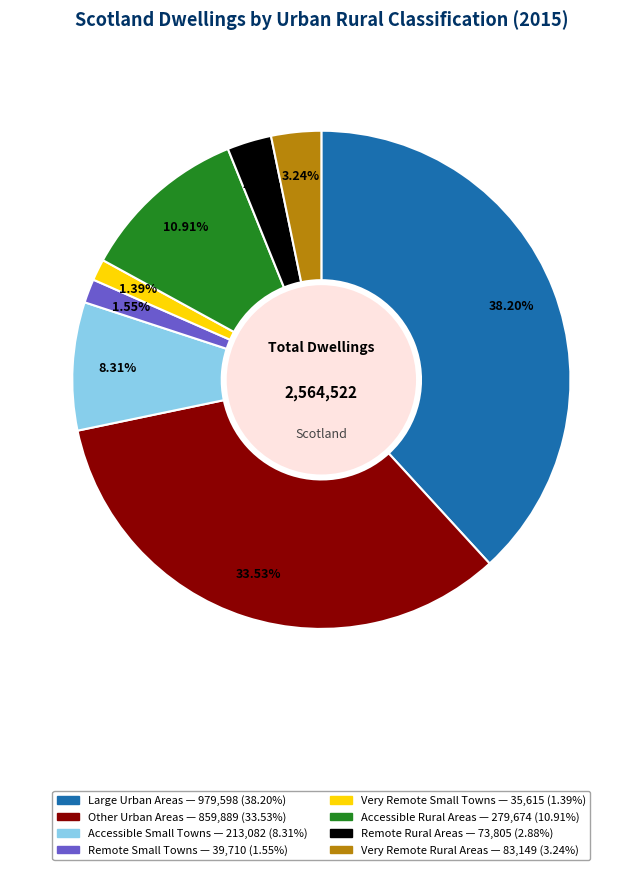

Do Other Urban Areas and Accessible Small Towns together represent more than half of the pie?

No